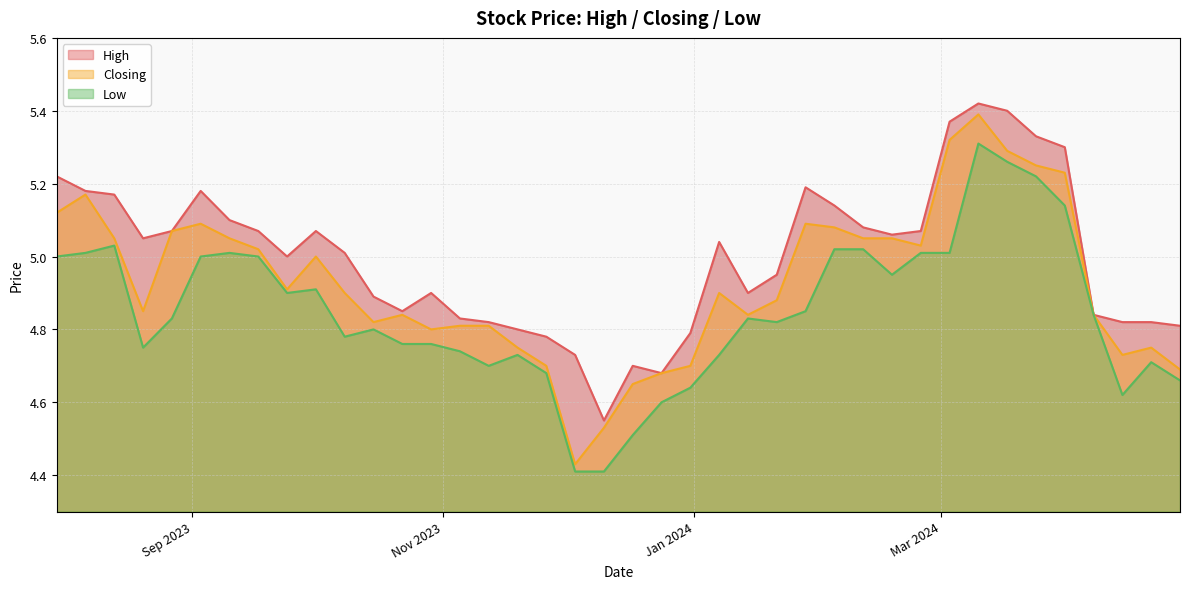

True or false: Closing has more than 2 interior local peaks.

True